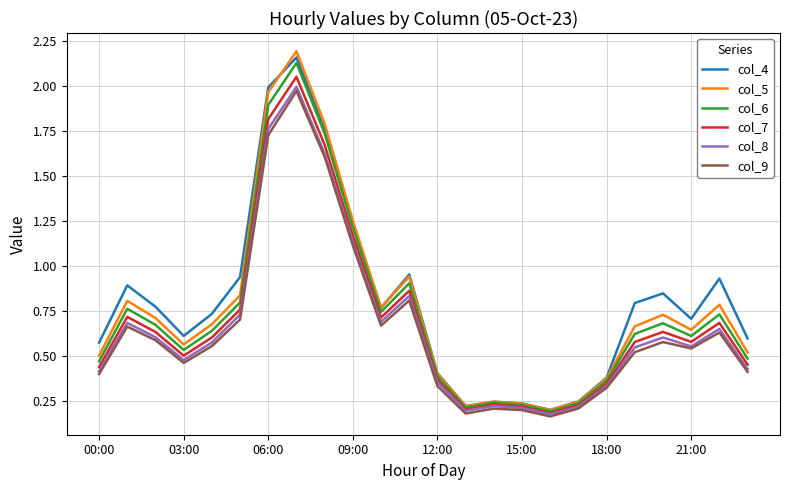

Which series has the widest spread of values?

col_5